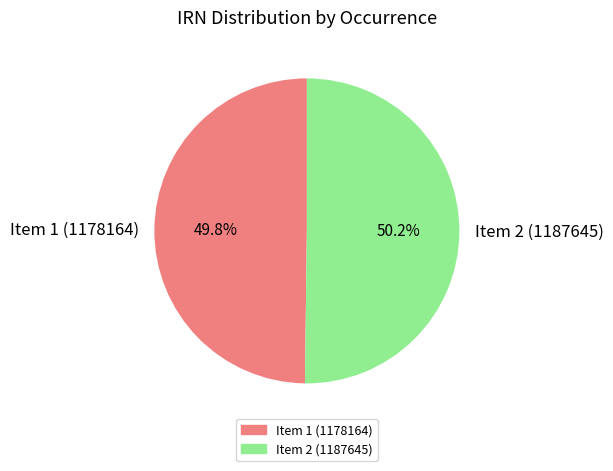

What is the ratio of the value at Item 1 (1178164) to the value at Item 2 (1187645)?

1.0